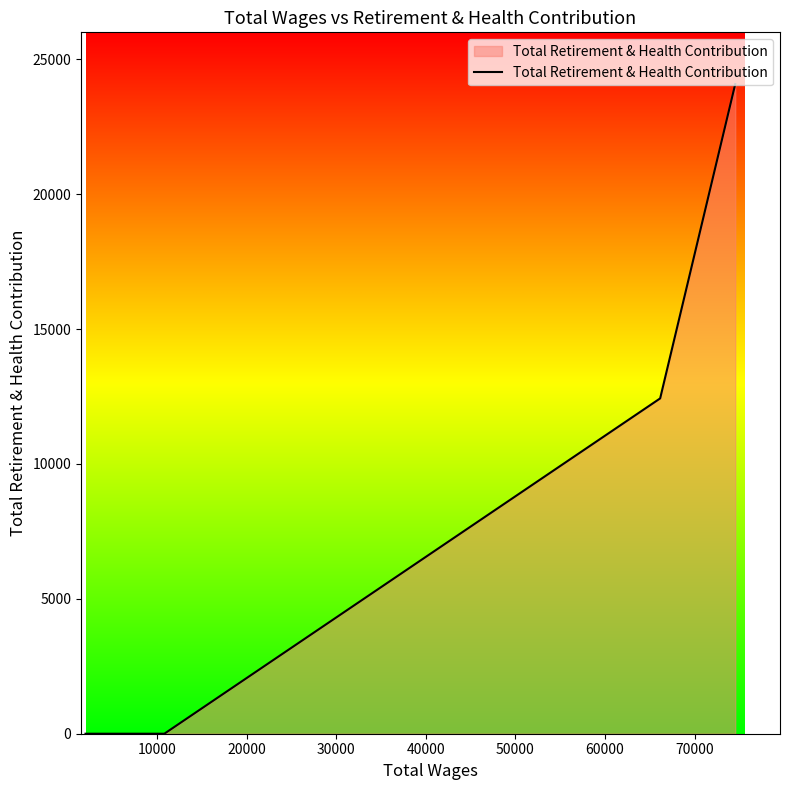

What is the greatest value displayed?

24080